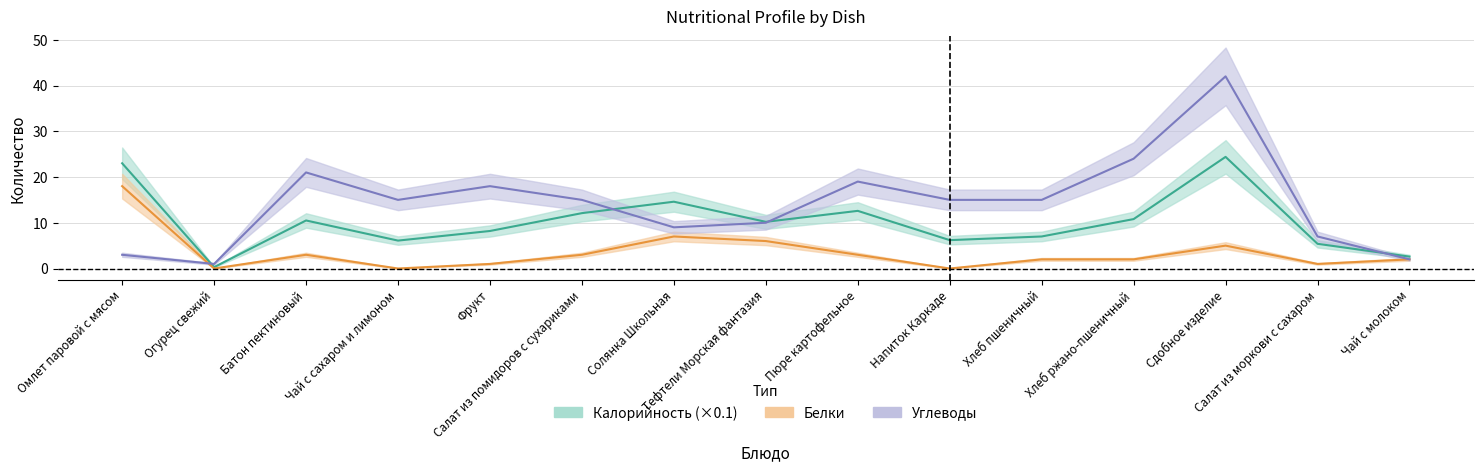

Reading left to right, transcribe all the data shown in this chart.

Калорийность: 23.0	0.3	10.5	6.1	8.2	12.1	14.6	10.2	12.6	6.2	7.0	10.8	24.4	5.4	2.6
Белки: 18.0	0.0	3.0	0.0	1.0	3.0	7.0	6.0	3.0	0.0	2.0	2.0	5.0	1.0	2.0
Углеводы: 3.0	1.0	21.0	15.0	18.0	15.0	9.0	10.0	19.0	15.0	15.0	24.0	42.0	7.0	2.0